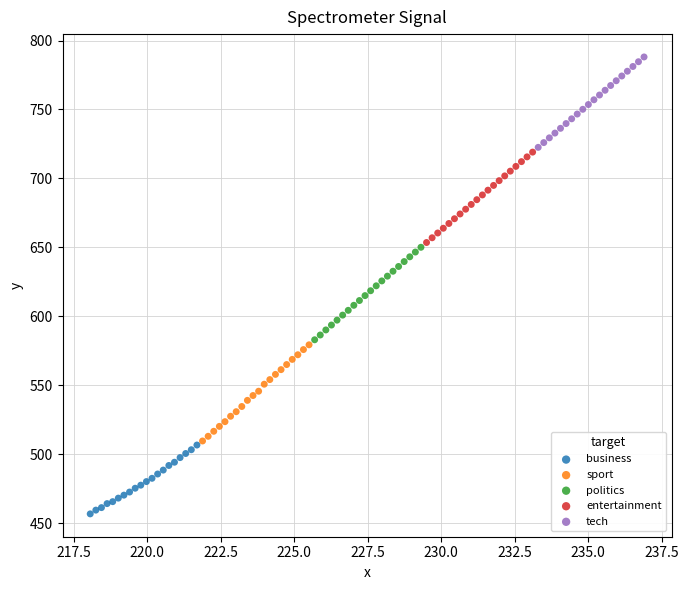

Which series contains the lowest Y value?

business